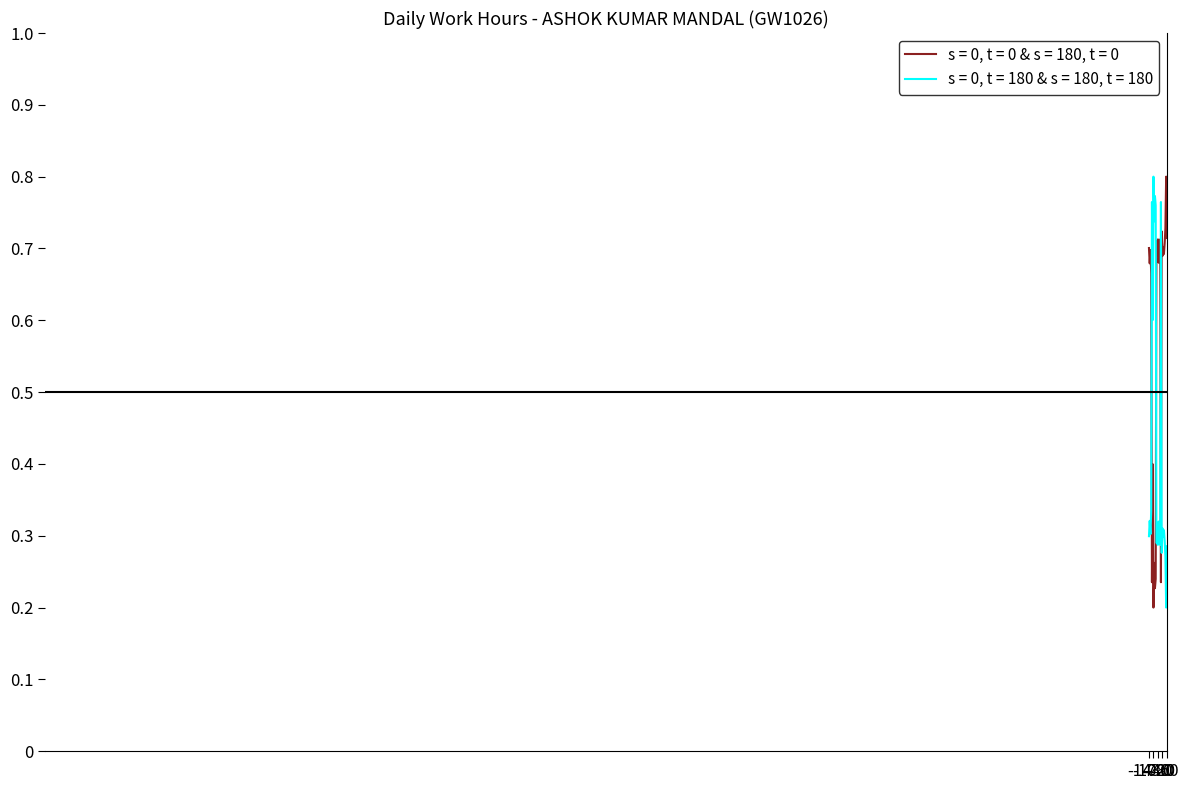

List the series in order of their overall mean, highest first.

s = 0, t = 0 & s = 180, t = 0, s = 0, t = 180 & s = 180, t = 180